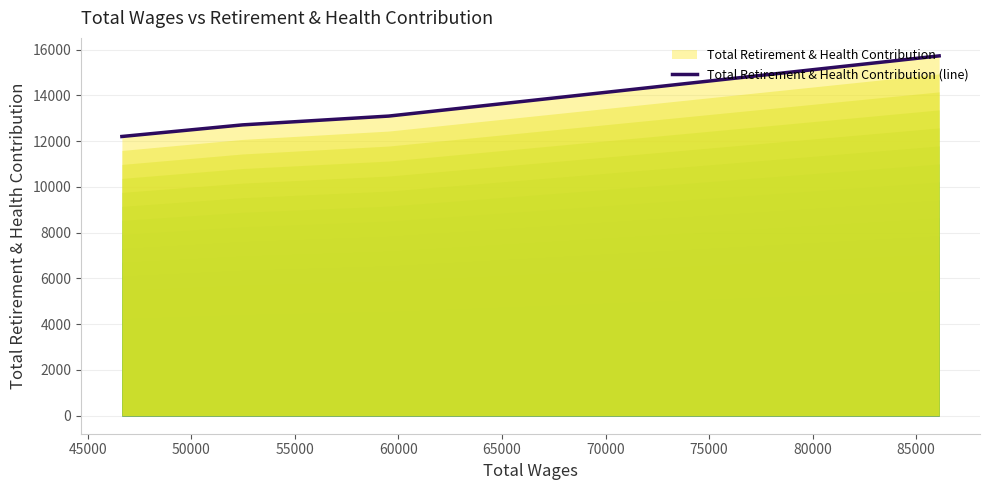

True or false: the data has more than 0 interior local peaks.

False